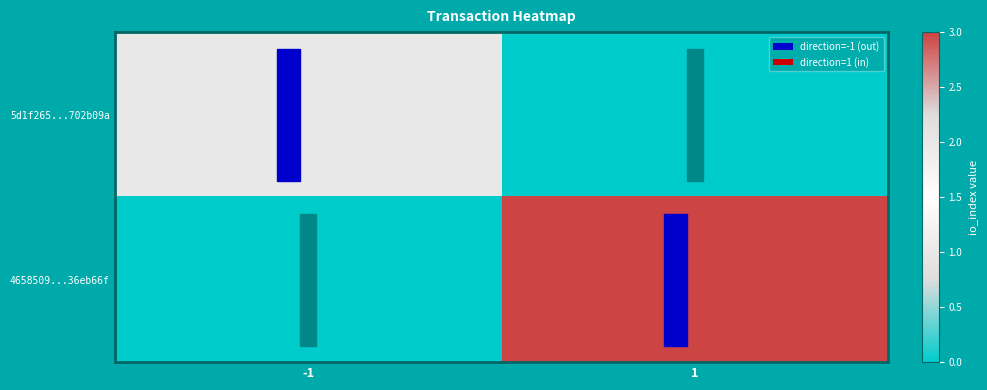

Which series has the largest total across all categories?

4658509...36eb66f